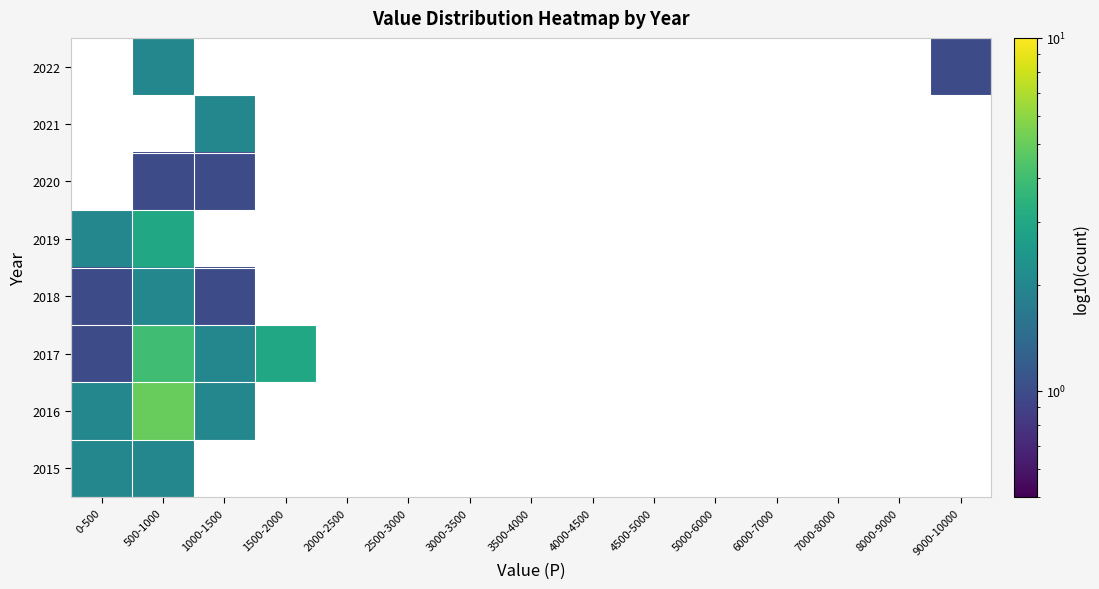

At which category does the chart reach its peak across all series?

500-1000